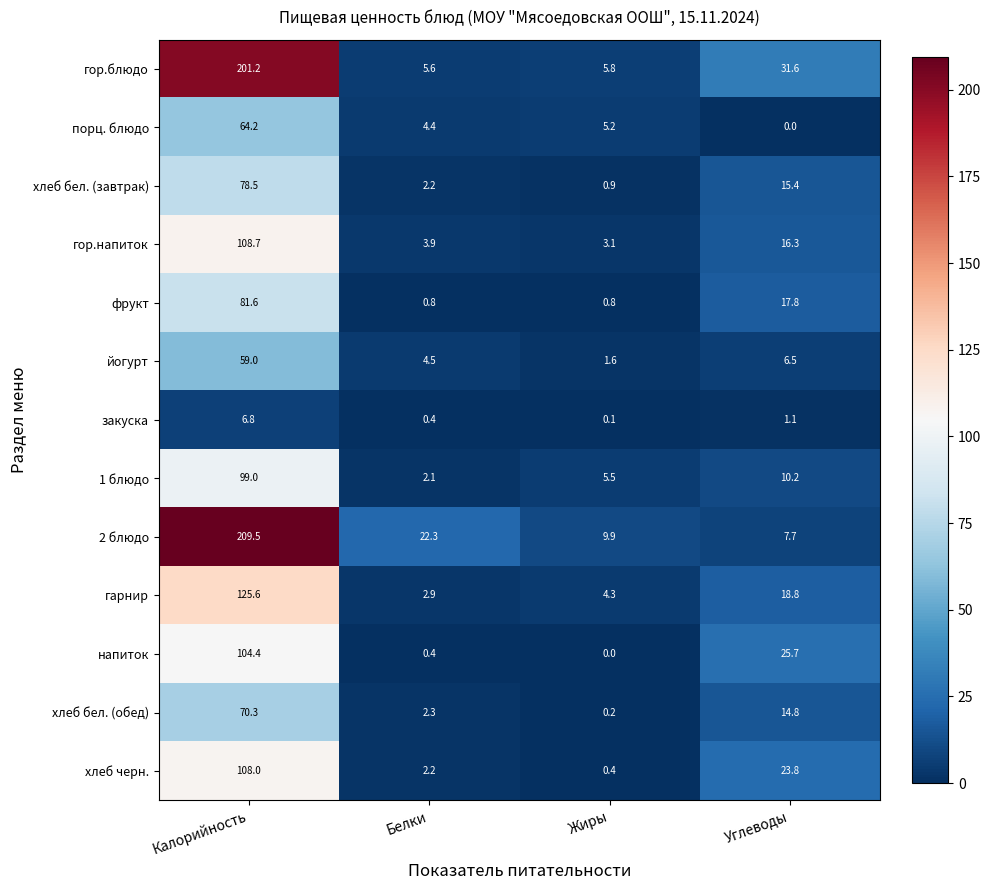

What is the spread (max minus min) of values at Жиры?

9.9